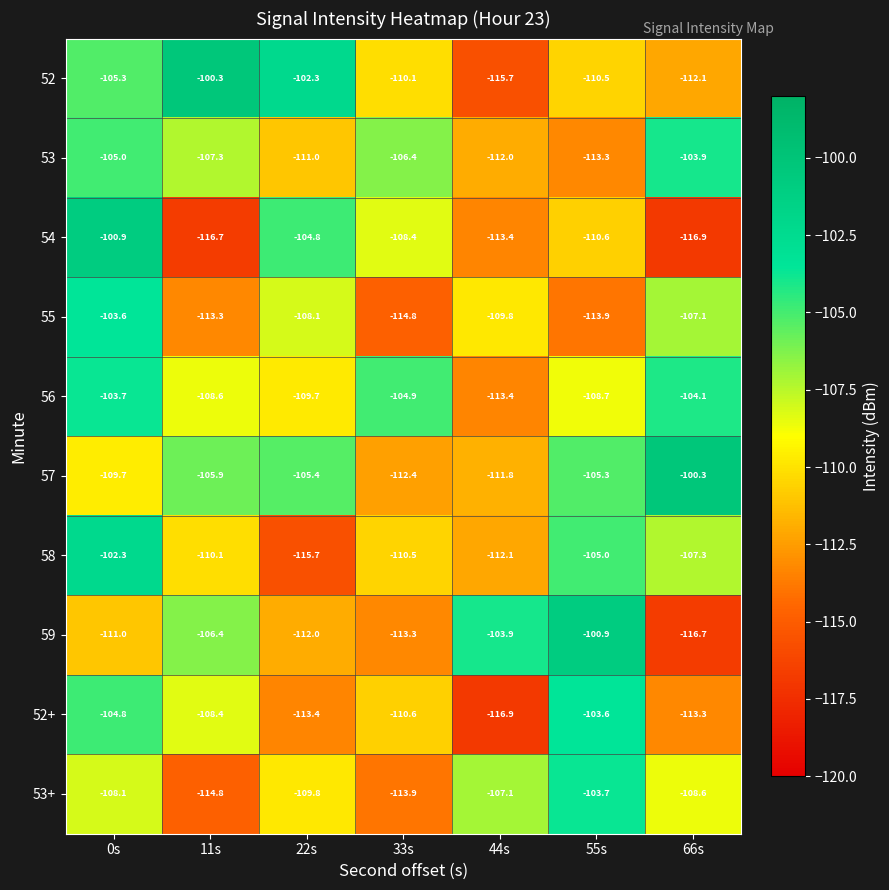

Where is 57 nearest to the value -106?

11s